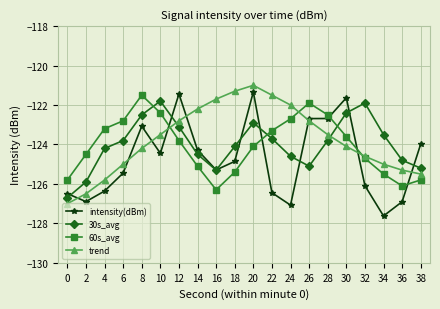

At which category does the chart reach its peak across all series?

20